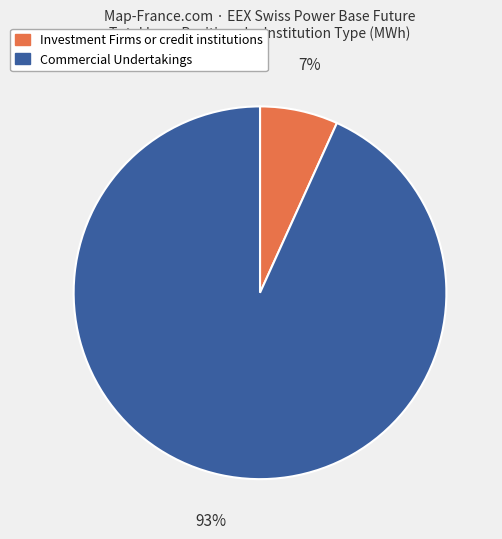

Is Commercial Undertakings the majority of the pie?

Yes